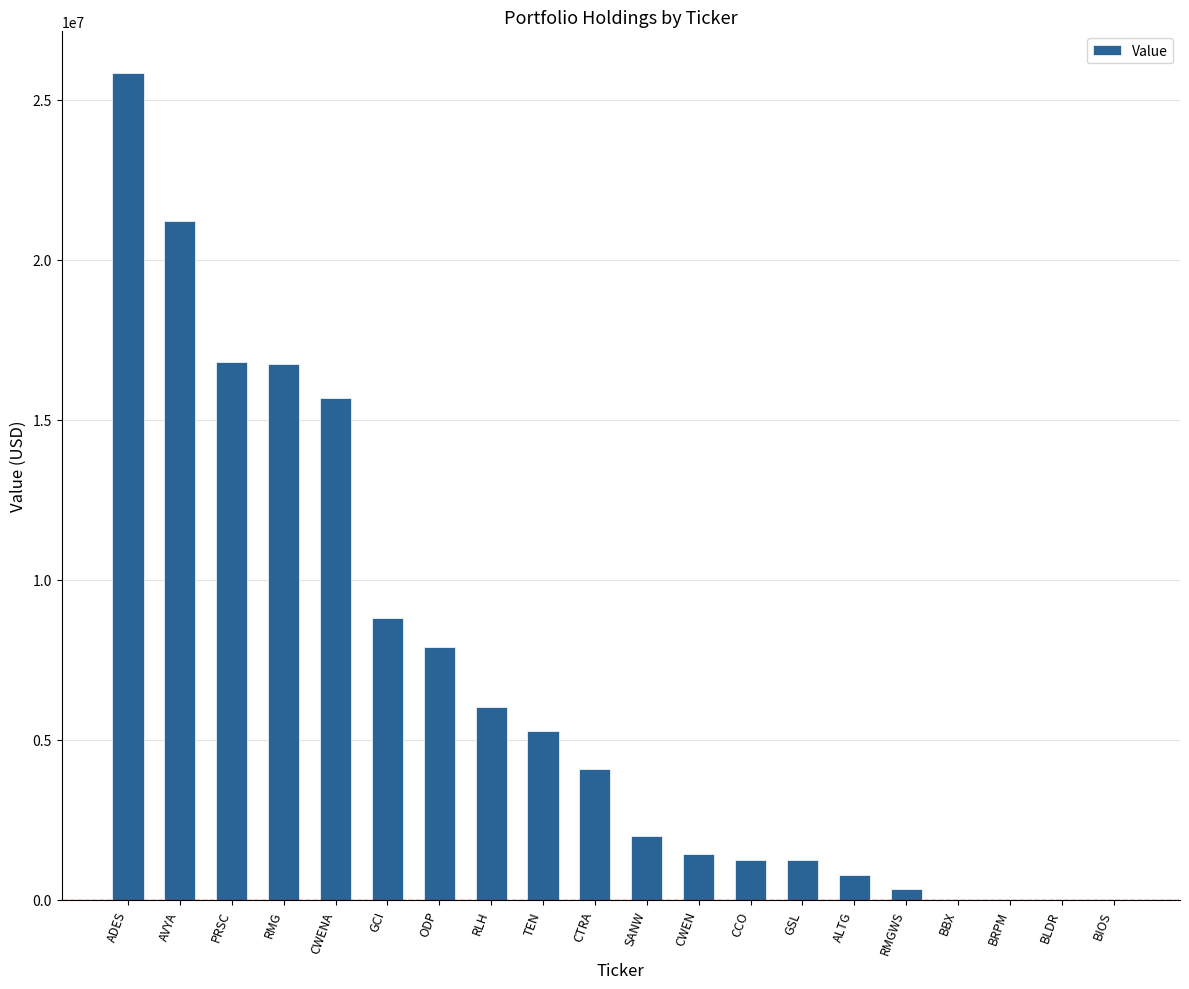

Approximately how many times larger is the value at ADES compared to RLH?

4.3